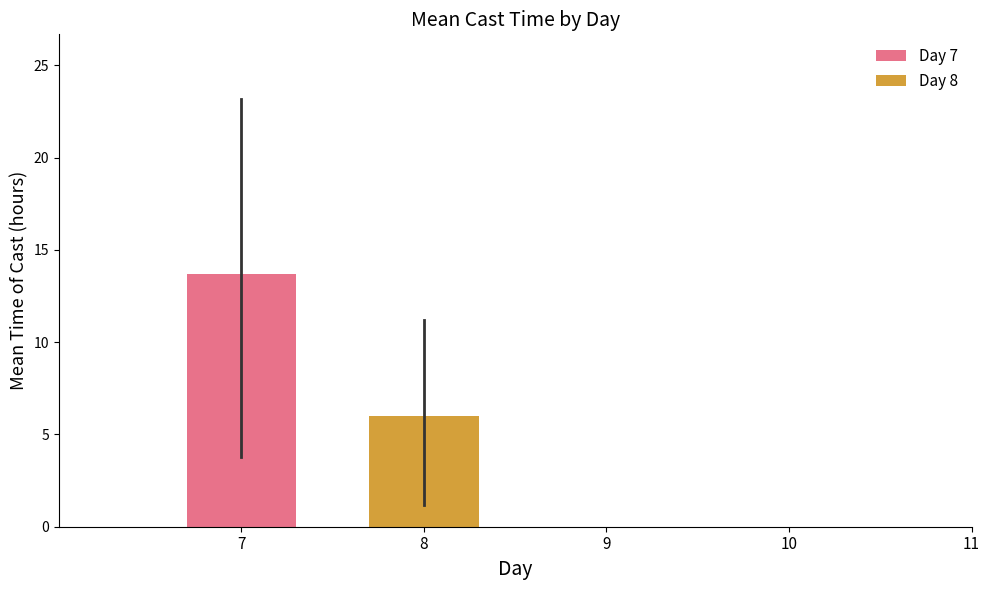

Are the bars grouped side by side (vs. stacked)?

Yes